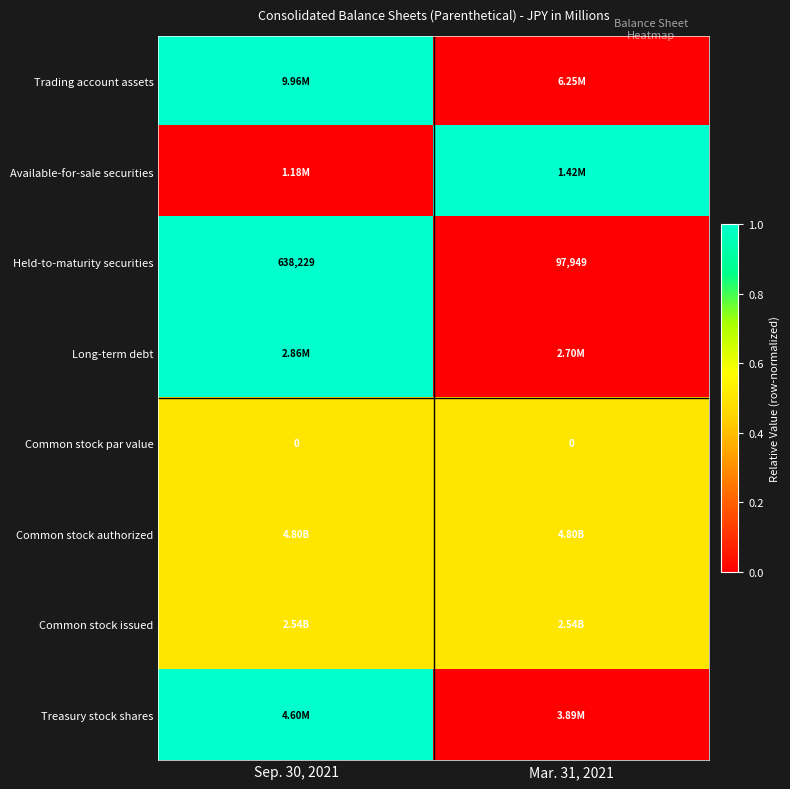

What is the average value of the Held-to-maturity securities series?

368089.0